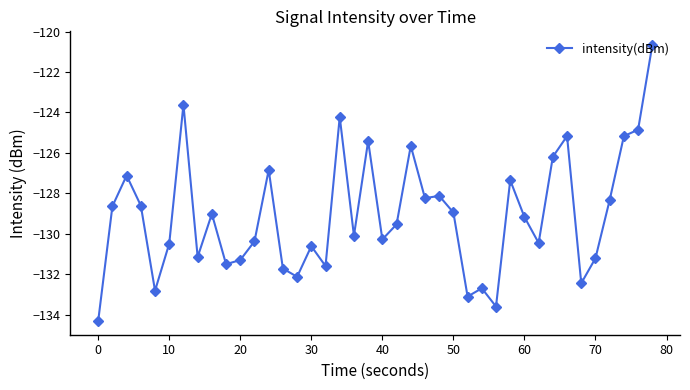

Does the chart display data point markers on the line(s)?

Yes